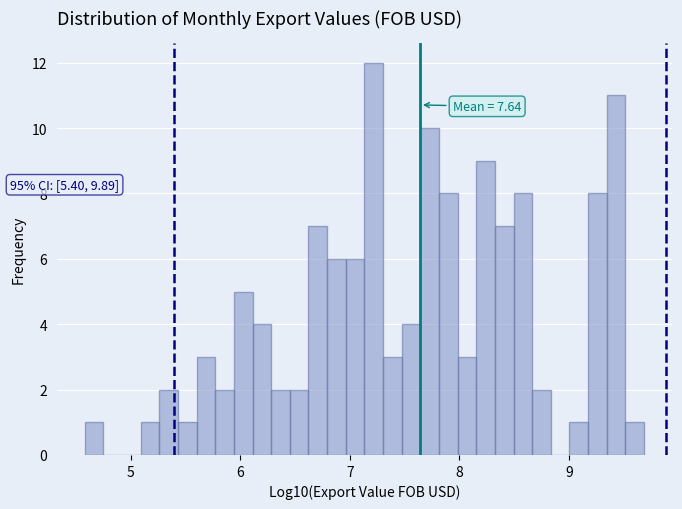

Around what value on the x-axis is the tallest bar? Give the approximate position of its centre, as read against the axis.

7.2